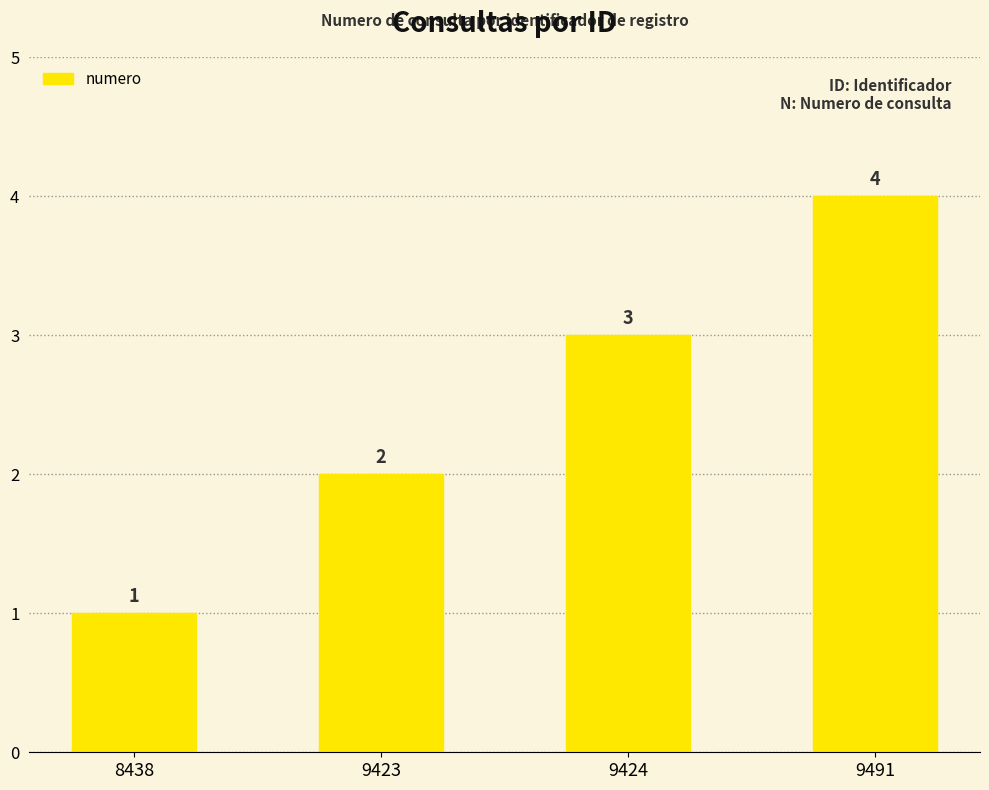

Does the chart contain any negative values?

No